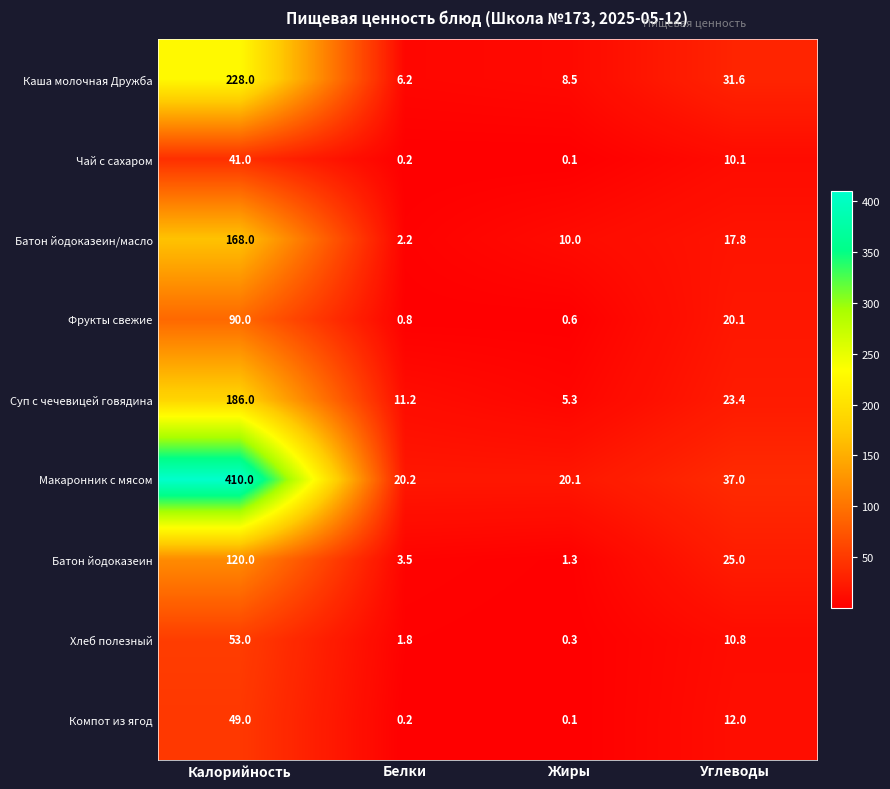

What is the sum of all Хлеб полезный values?

65.9